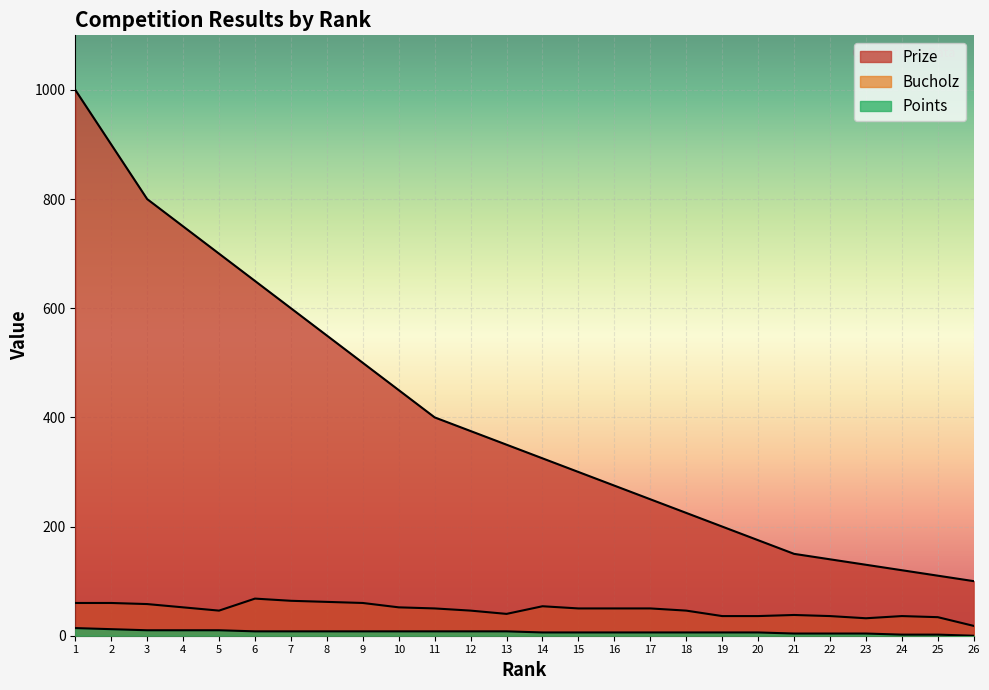

What is the difference between the maximum and minimum values in the Prize series?

900